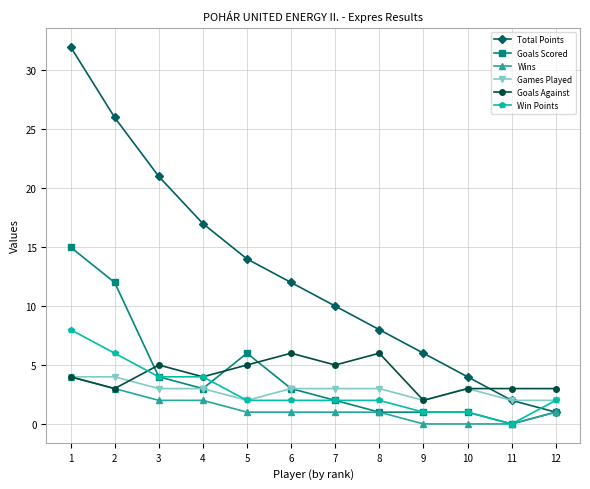

What is the greatest value displayed?

32